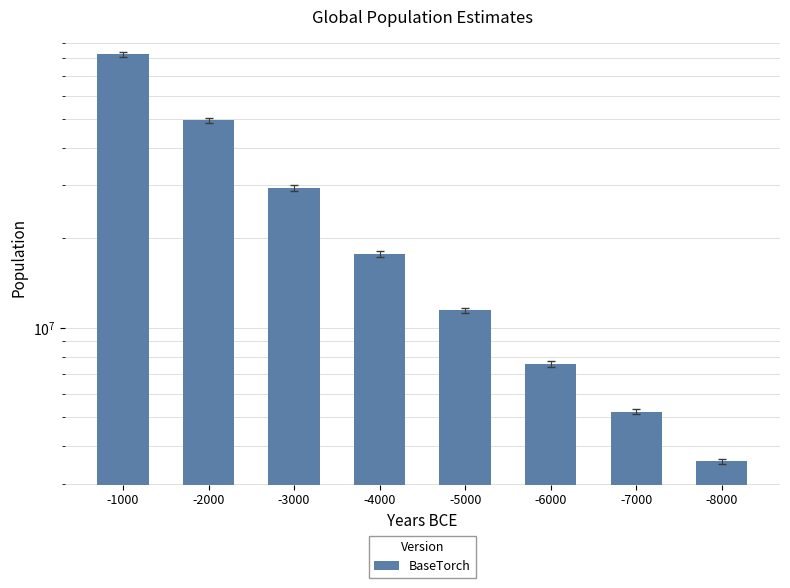

Rank the categories by value from highest to lowest.

-1000, -2000, -3000, -4000, -5000, -6000, -7000, -8000